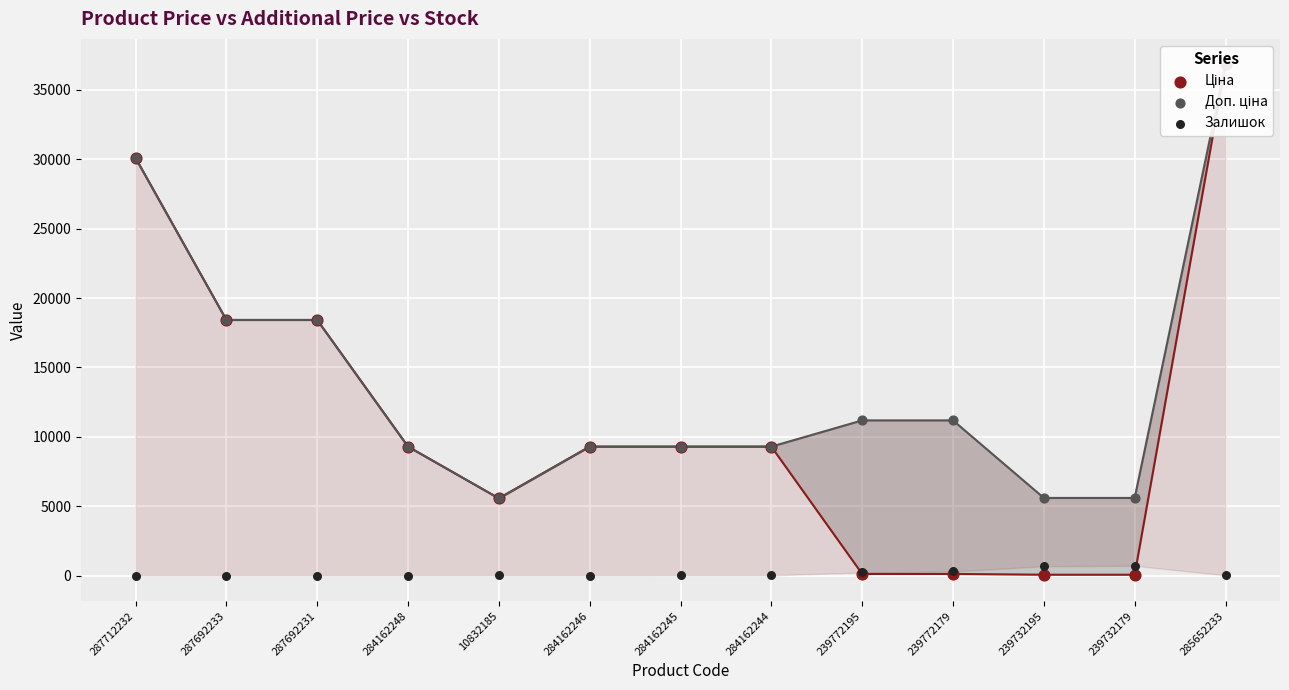

Is the value of Залишок at 284162245 greater than the value of Ціна at 287692233?

No